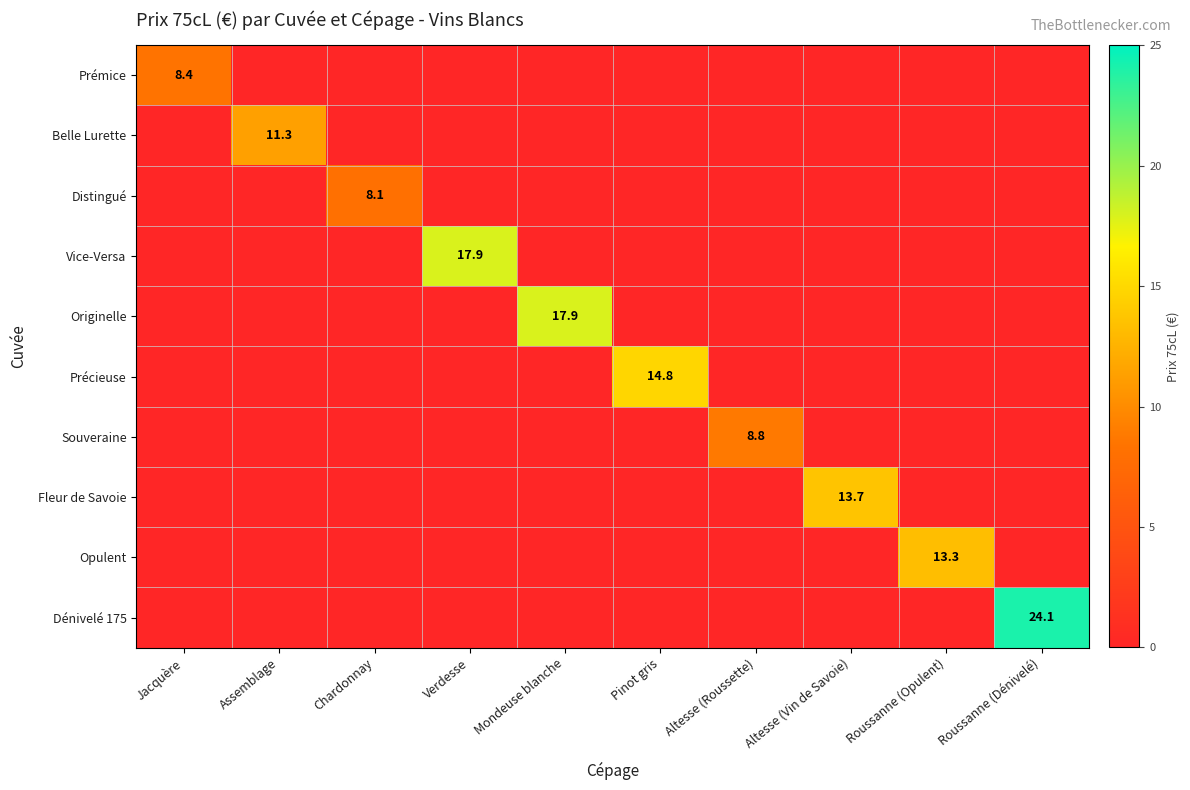

At which category is the sum across all series the highest?

Roussanne (Dénivelé)